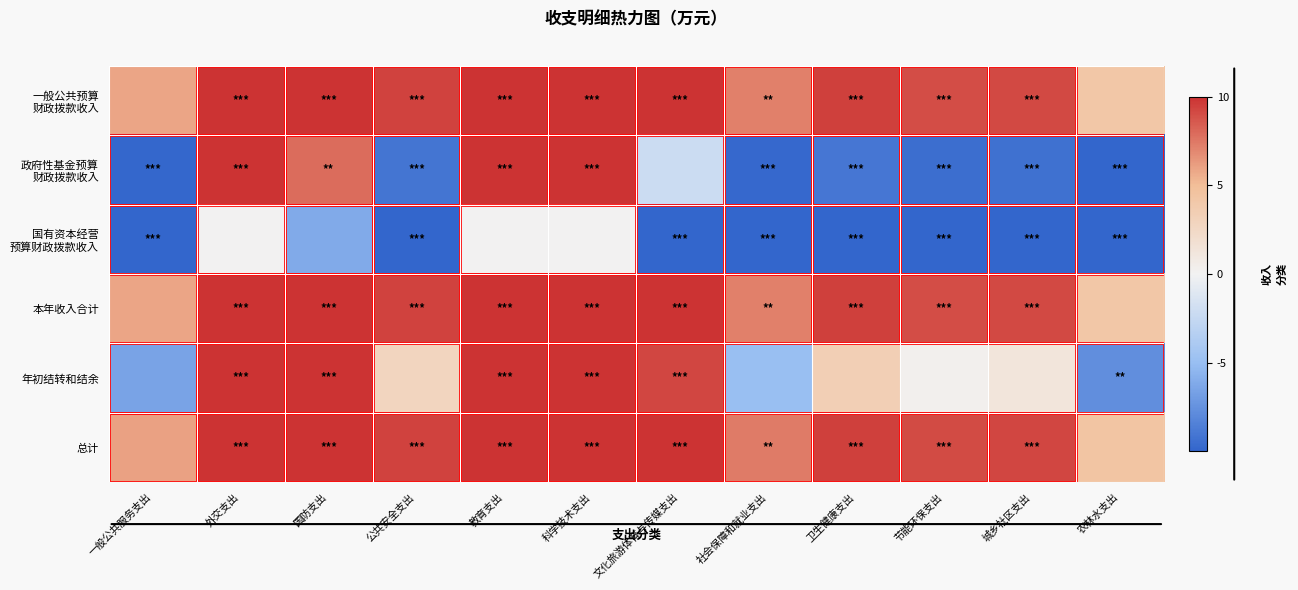

What is the minimum value shown in the chart?

-10.0